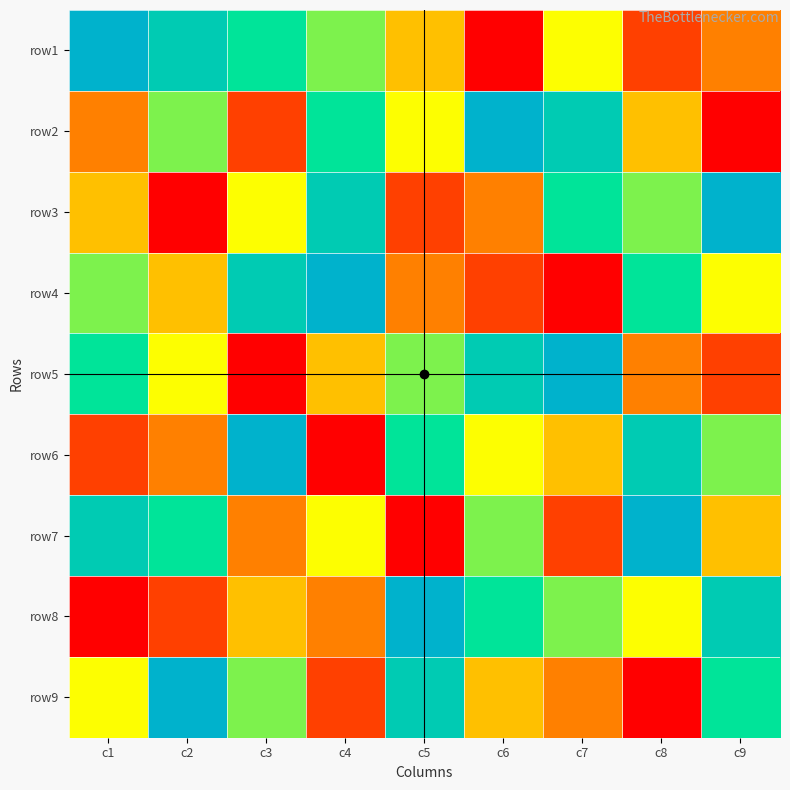

How many series are shown in this chart?

9